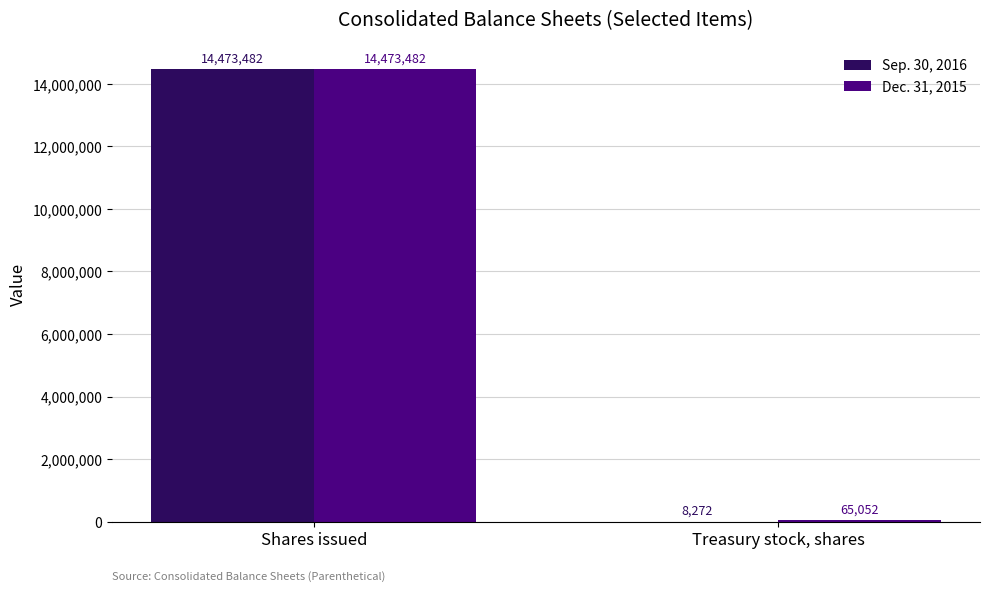

Which series has the largest range (max minus min)?

Sep. 30, 2016